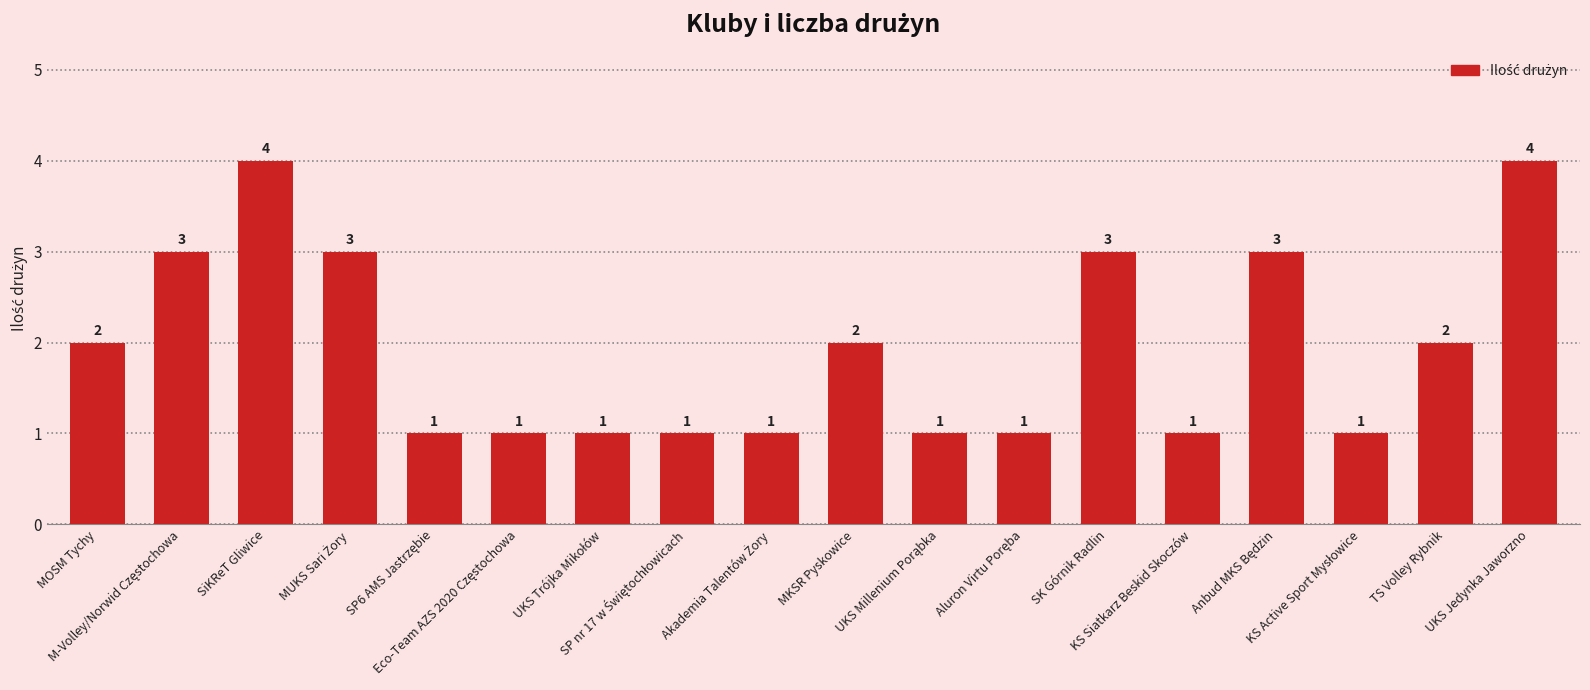

How many values are between 1 and 3?

16